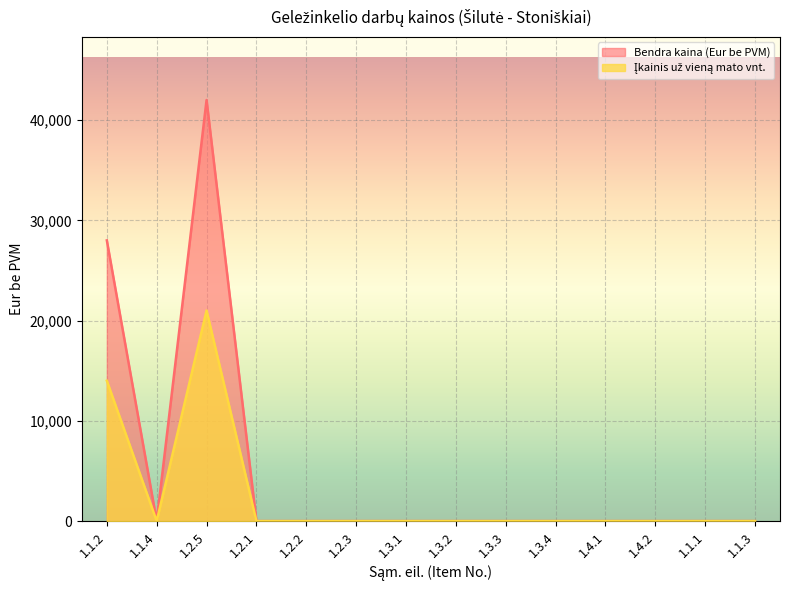

The value of Bendra kaina (Eur be PVM) at 1.2.1 is 0. True or false?

True